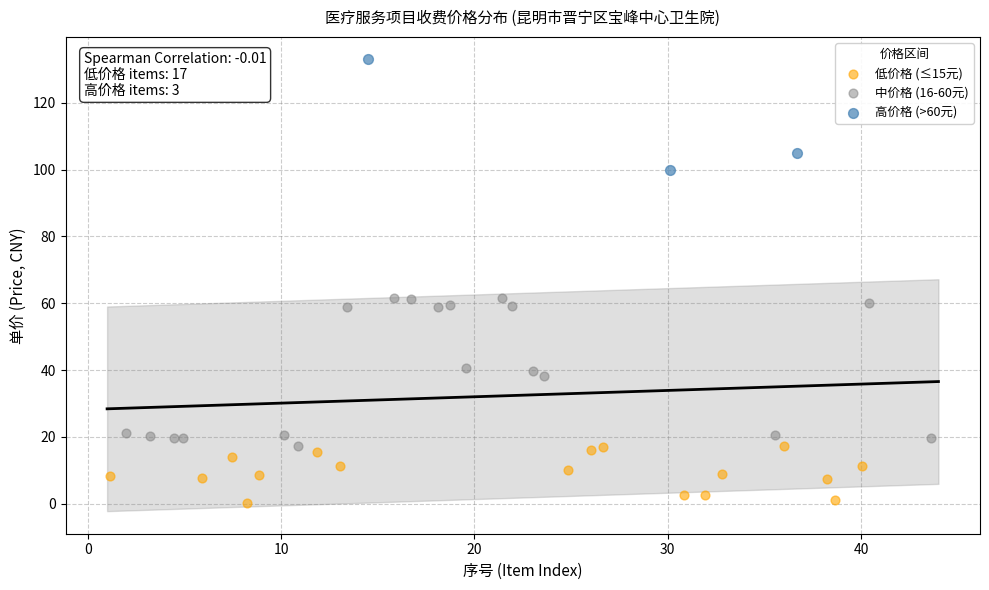

Which series has the largest Y range (max minus min)?

中价格 (16-60元)